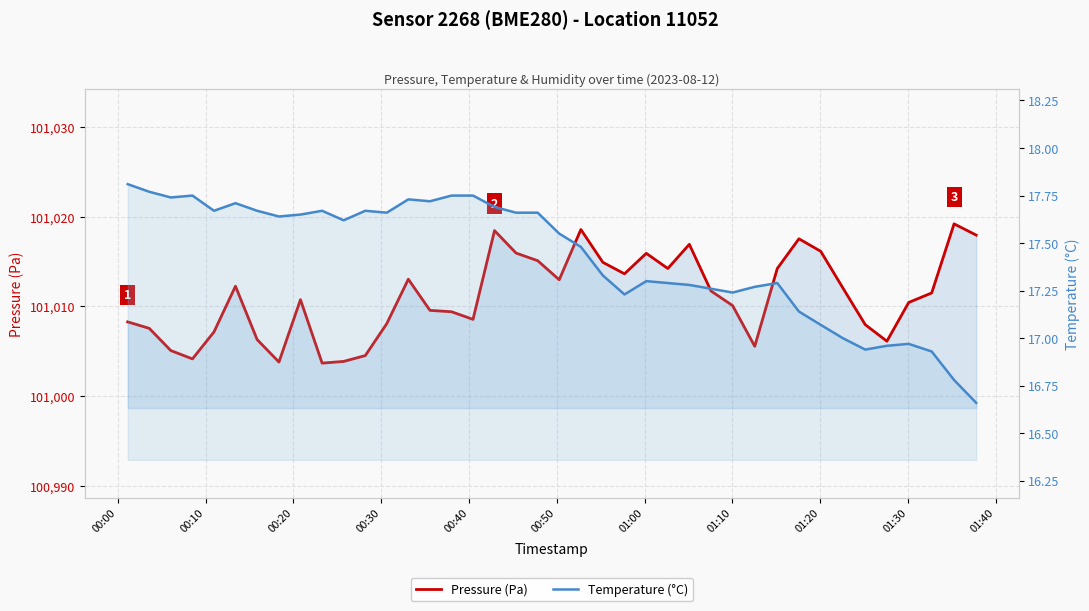

True or false: Temperature (°C) and Pressure (Pa) intersect in this chart.

False